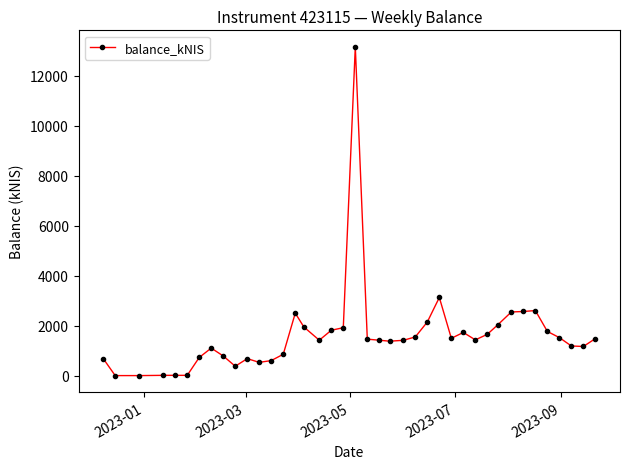

What is the difference between the second highest and minimum values?

3128.1